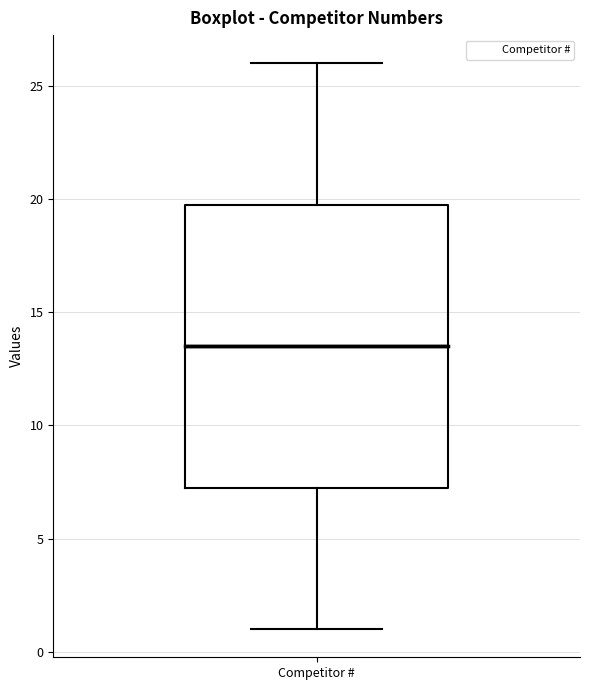

Transcribe this box plot: give where the median line is, the range the box spans, and where the two whiskers end, as read against the y-axis. The values are not printed on the chart, so give them approximately, as read against the axis.

median 13.5, box 7.5 to 20.0, whiskers 1.0 to 26.0